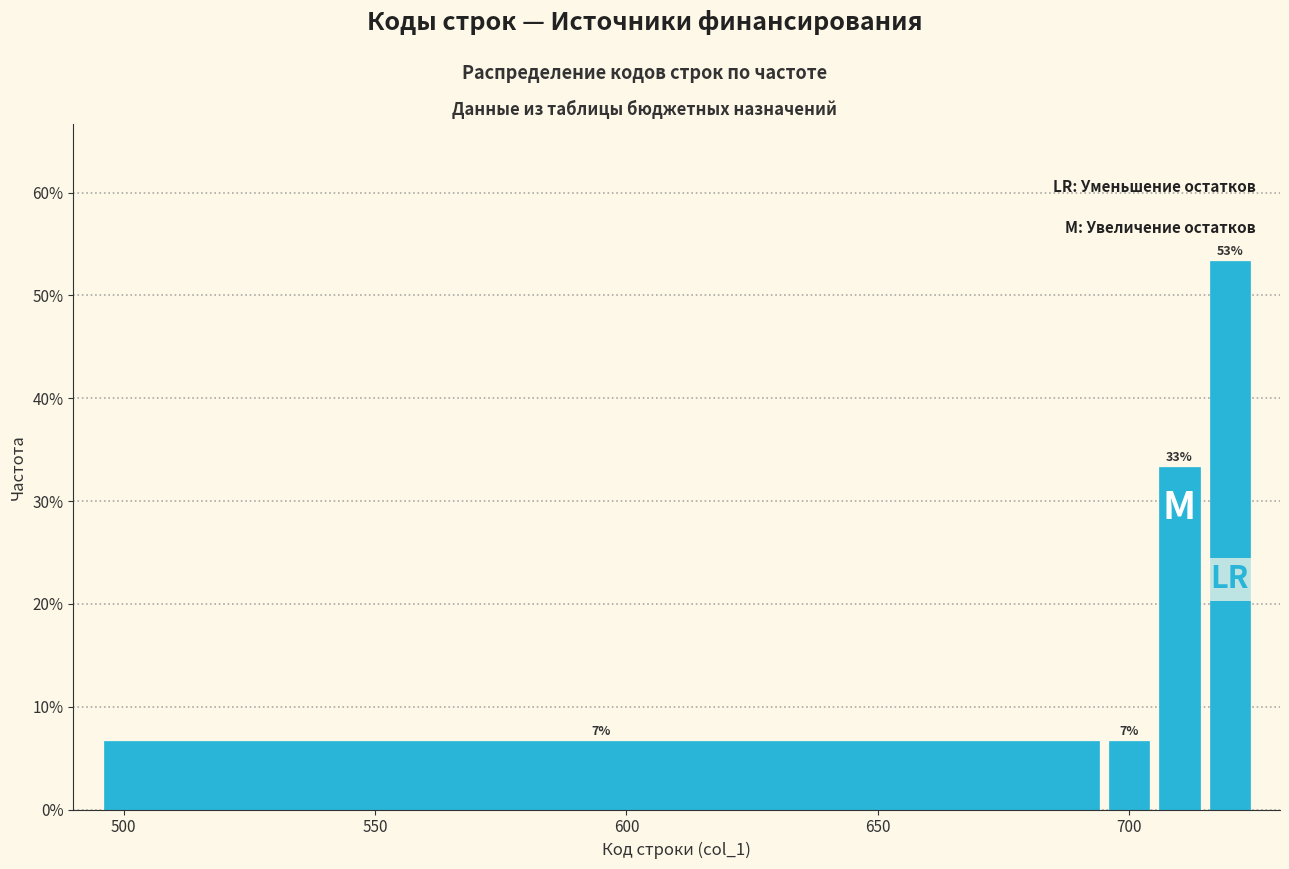

Read against the x-axis, roughly where is the centre of the tallest bar?

720